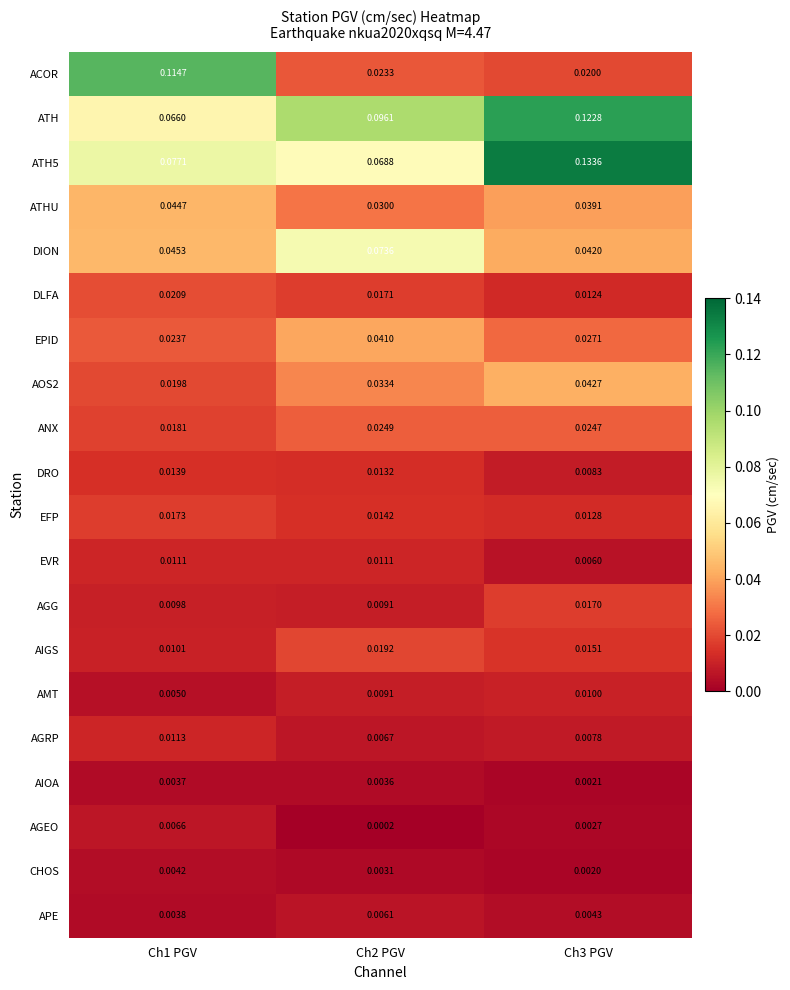

Which series has the largest total across all categories?

ATH